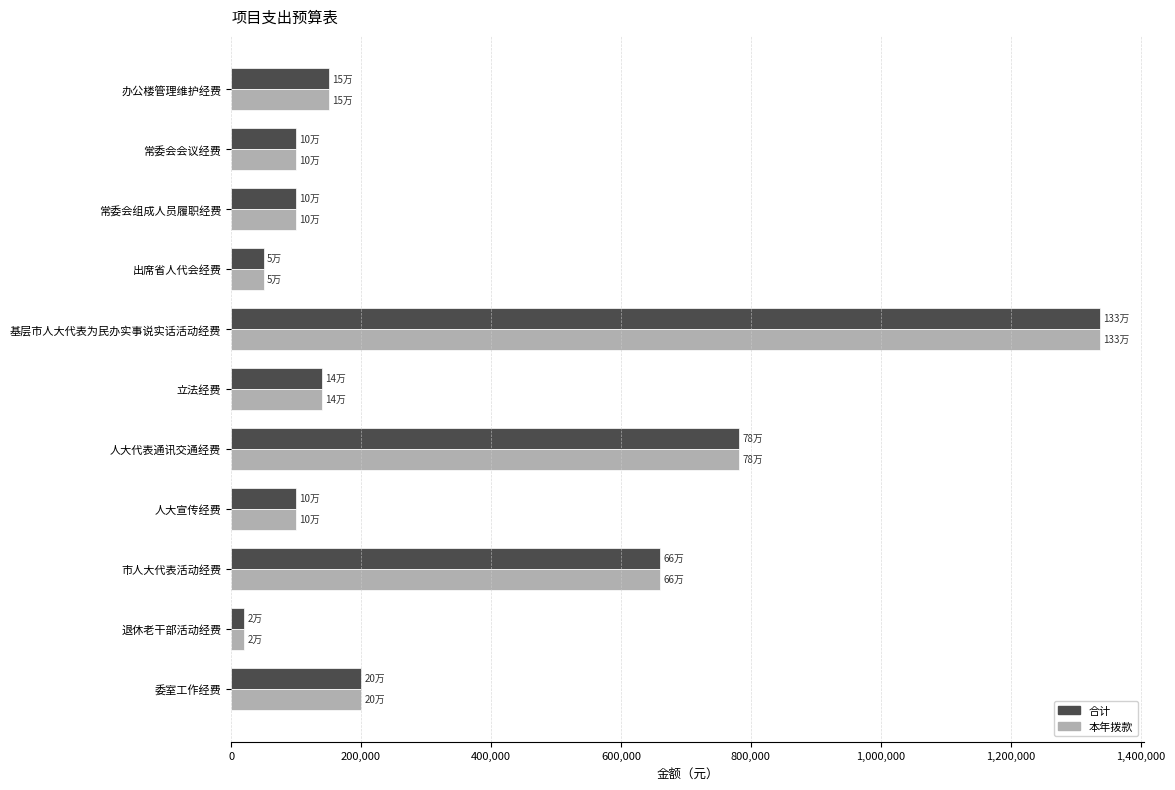

Is the value of 合计 at 人大代表通讯交通经费 greater than the value of 本年拨款 at 出席省人代会经费?

Yes